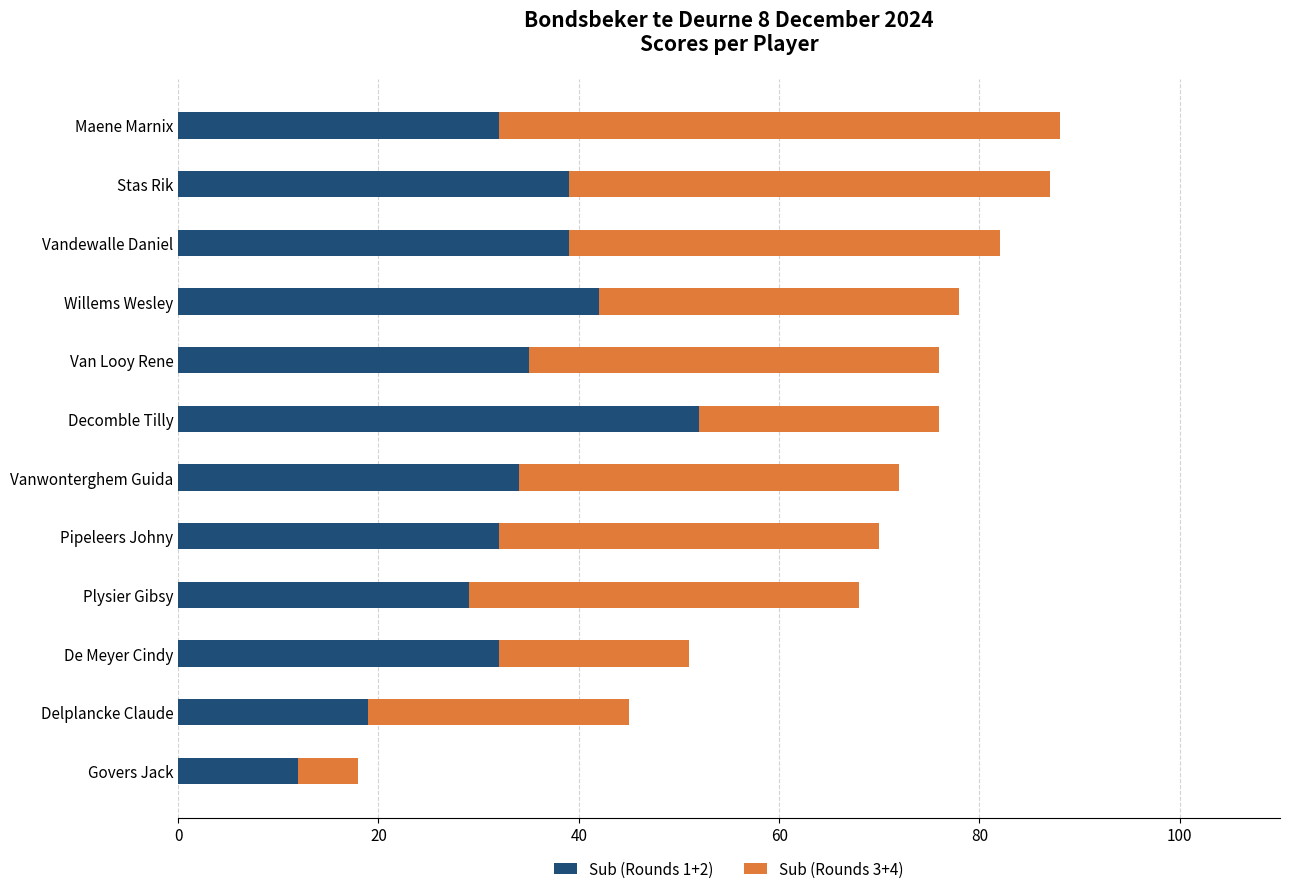

What is the difference between the Sub (Rounds 1+2) values at Maene Marnix and Stas Rik?

7